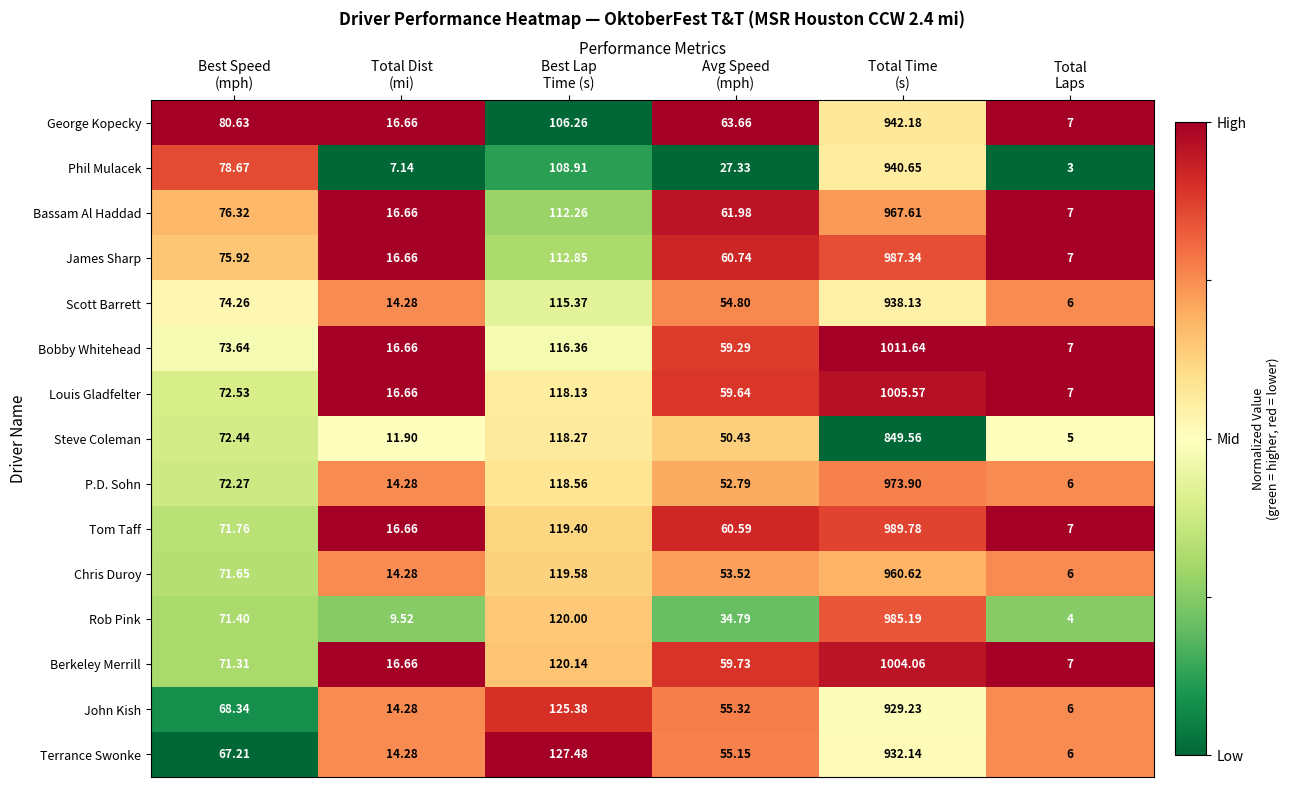

List the series in order of their peak value, lowest first.

Steve Coleman, John Kish, Terrance Swonke, Scott Barrett, Phil Mulacek, George Kopecky, Chris Duroy, Bassam Al Haddad, P.D. Sohn, Rob Pink, James Sharp, Tom Taff, Berkeley Merrill, Louis Gladfelter, Bobby Whitehead